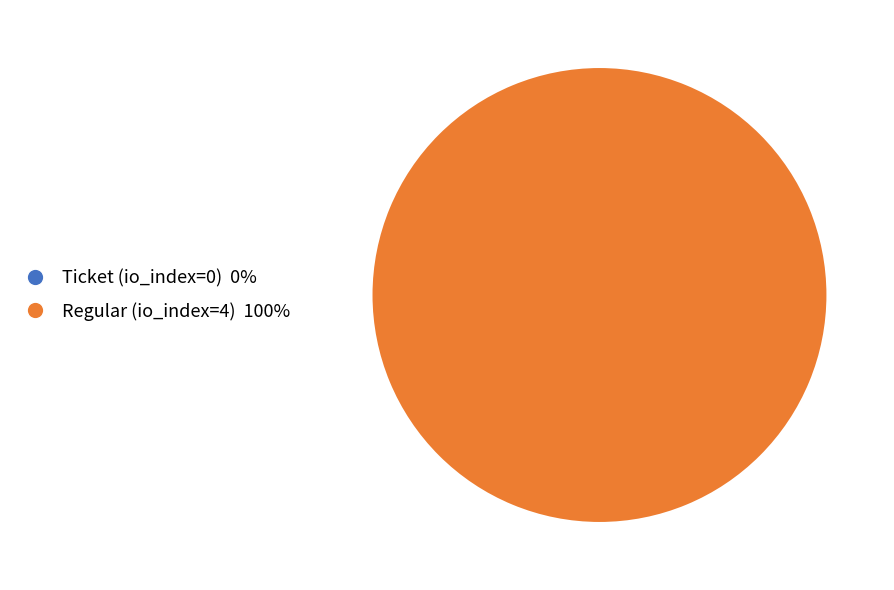

To the nearest percent, what is the combined percentage of Ticket (io_index=0) and Regular (io_index=4)?

100%